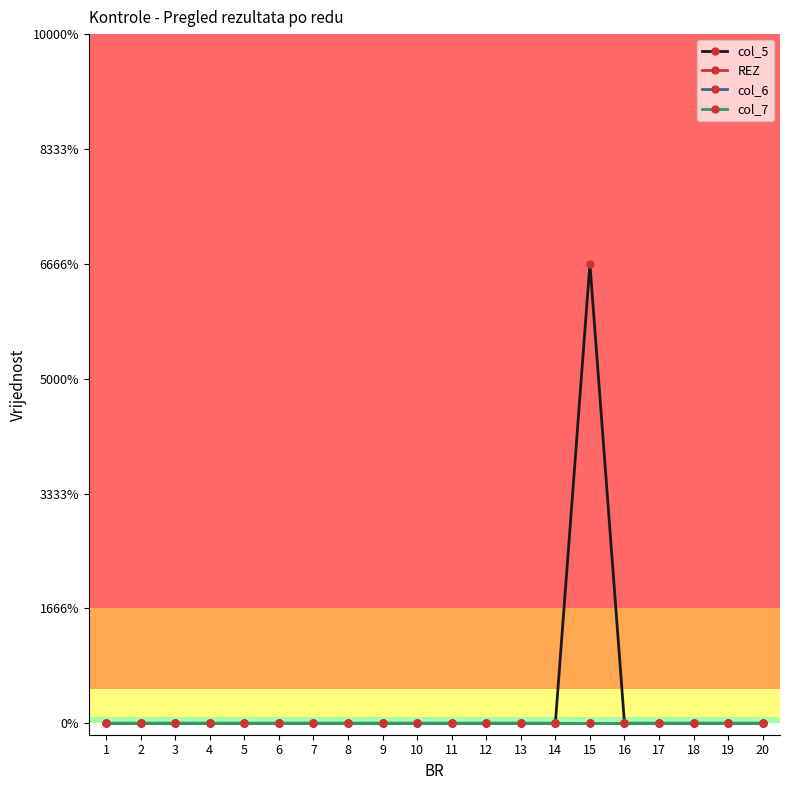

Is this an area chart (filled region under the line)?

No